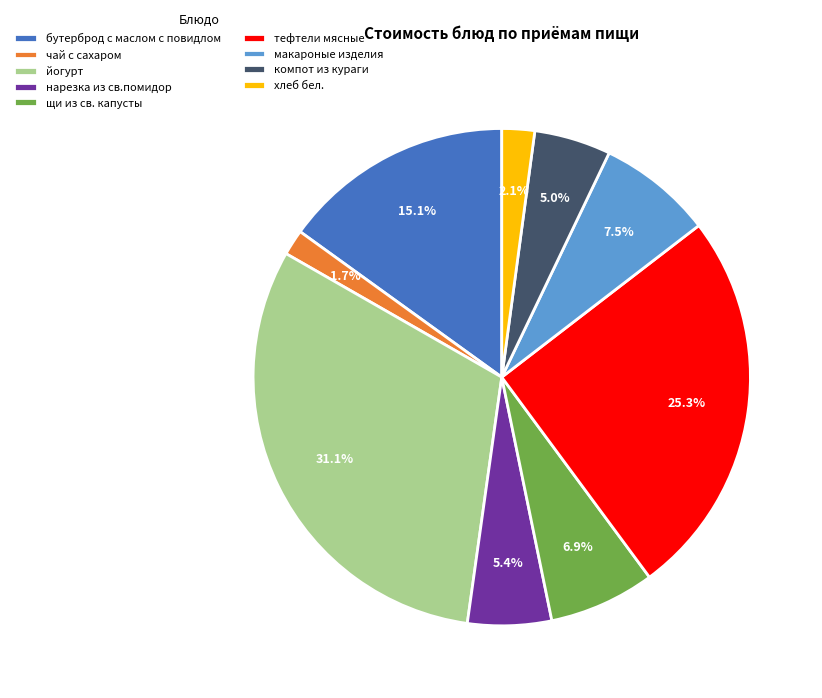

To the nearest percent, what percentage of the pie is бутерброд с маслом с повидлом?

15%